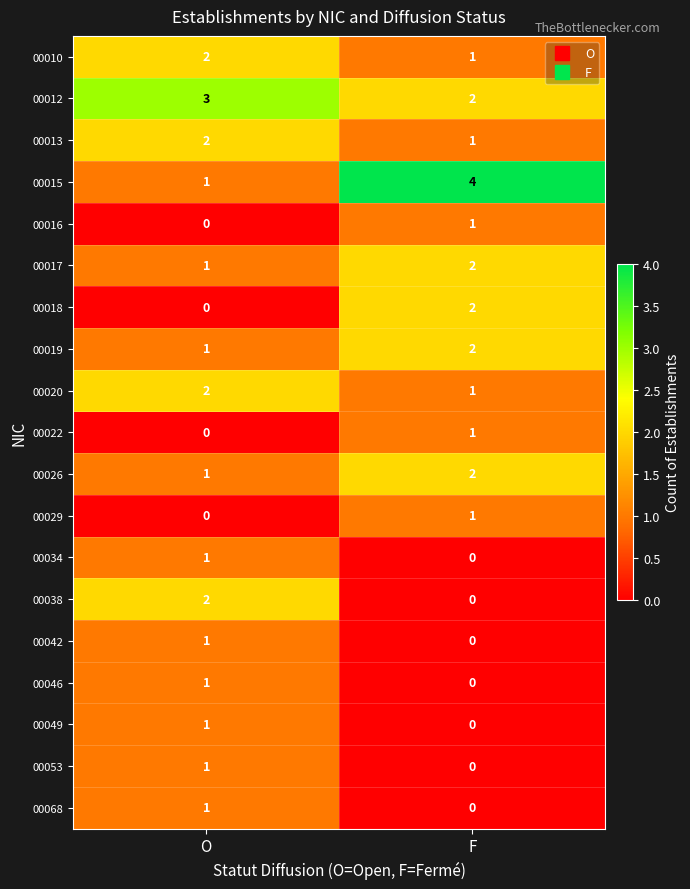

List the labels in order of 00038 value, largest first.

O, F